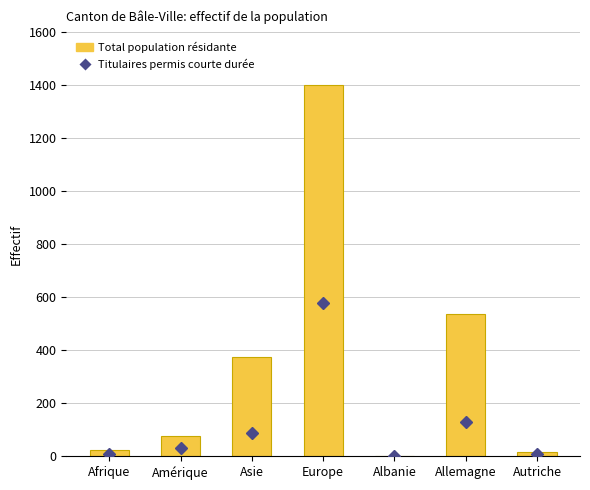

What is the difference between the maximum and minimum values in the Titulaires permis courte durée series?

578